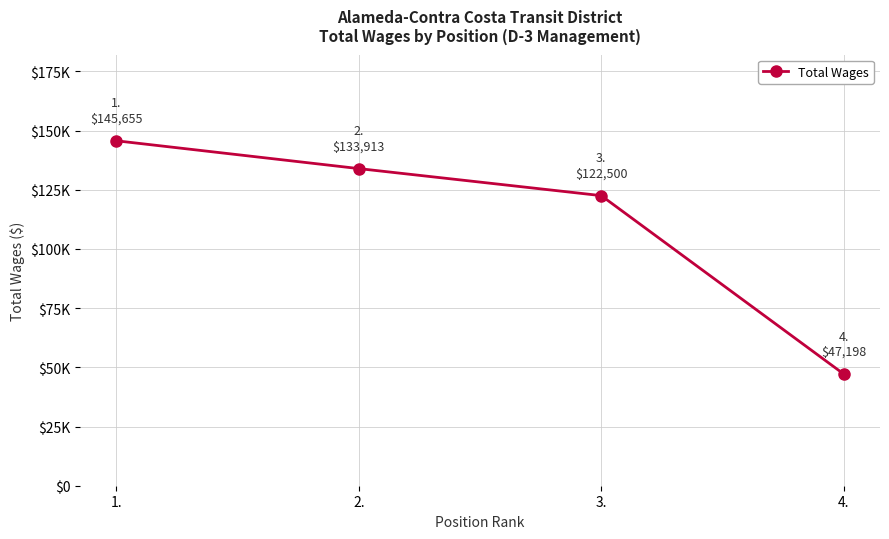

True or false: the data shows 17577 at 4..

False